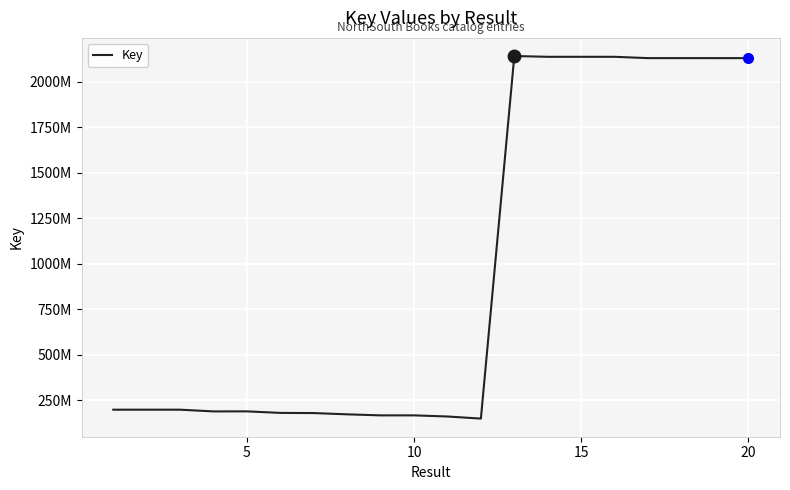

Does the chart display data point markers on the line(s)?

No